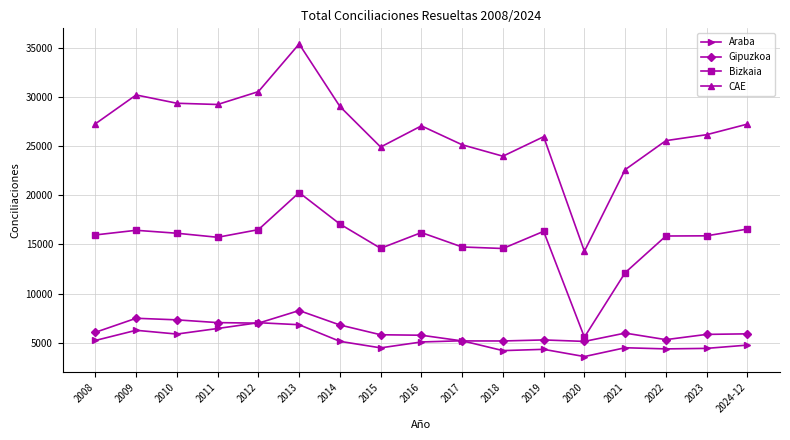

Which series changed the most between 2012 and 2016?

CAE